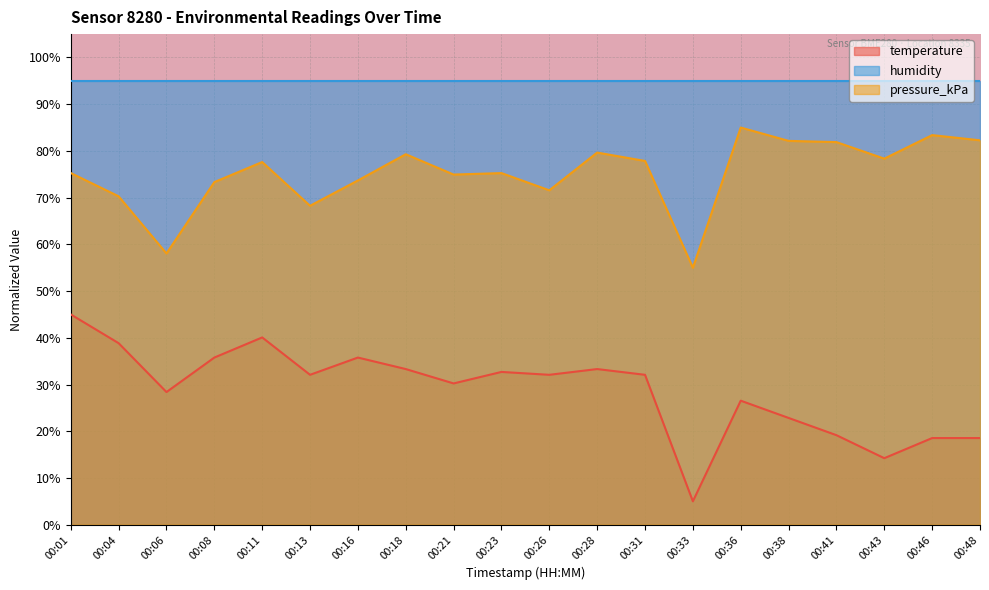

What is the difference between the maximum and second lowest values in the pressure_kPa series?

27.0